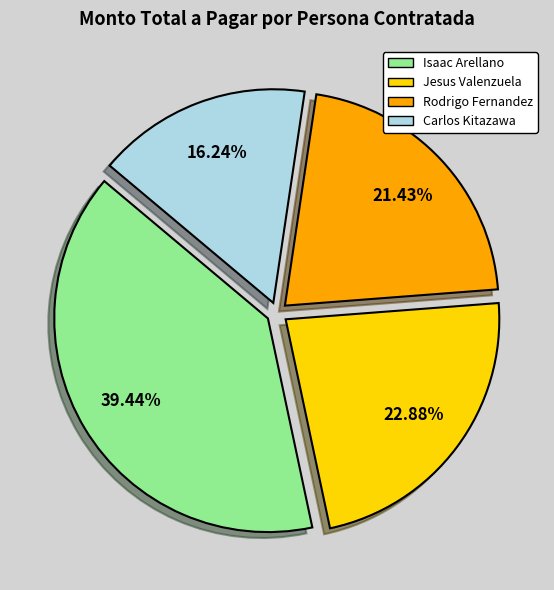

Does any single category account for the majority?

No